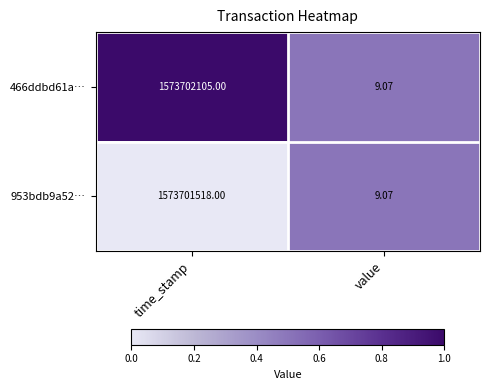

At which label is 466ddbd61a… closest to 786851057?

value